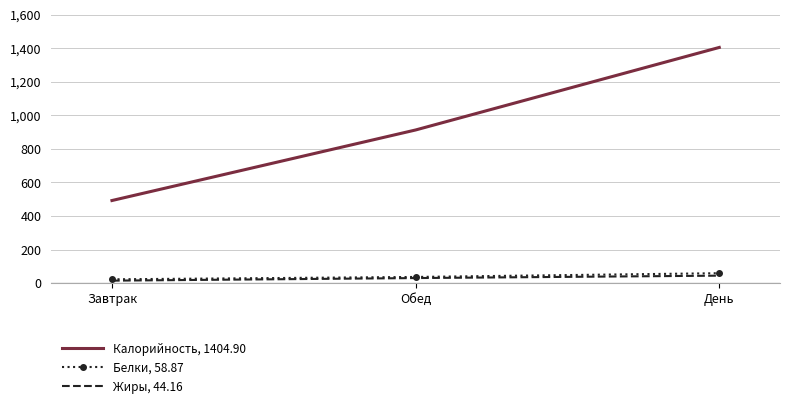

Where does the Жиры, 44.16 series first go above 29?

Обед